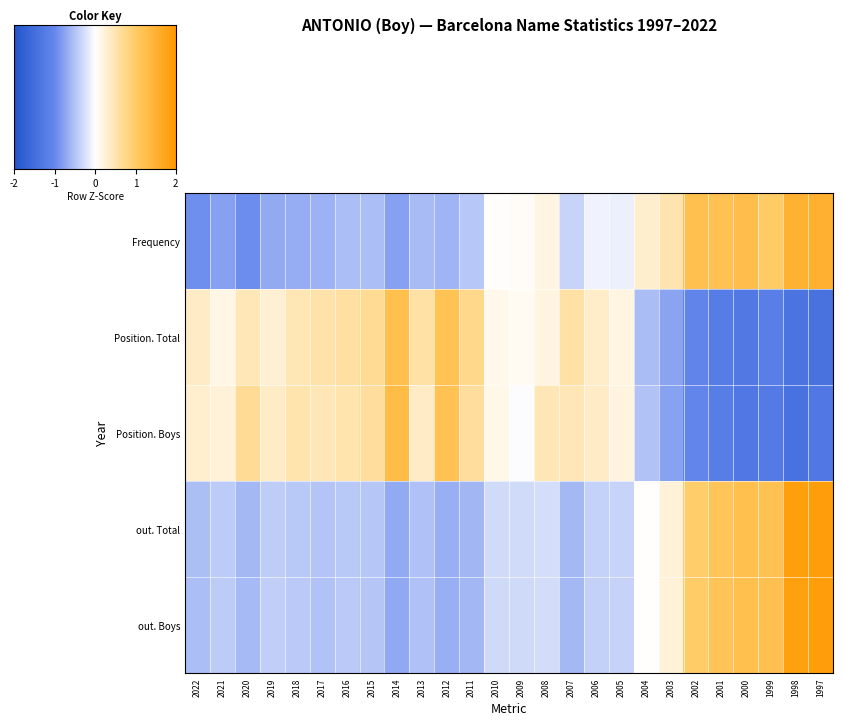

List the series in order of their peak value, highest first.

out. Total, out. Boys, Frequency, Position. Boys, Position. Total